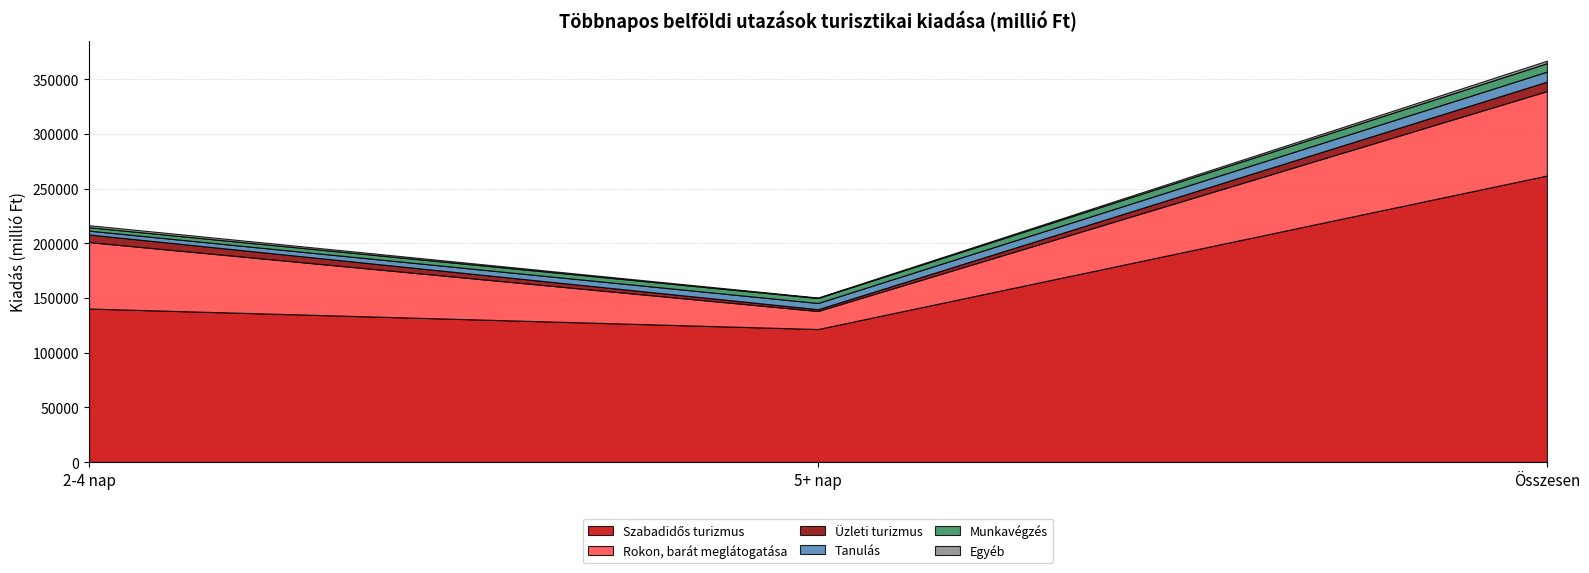

Which category has the lowest value in the Munkavégzés series?

2-4 nap